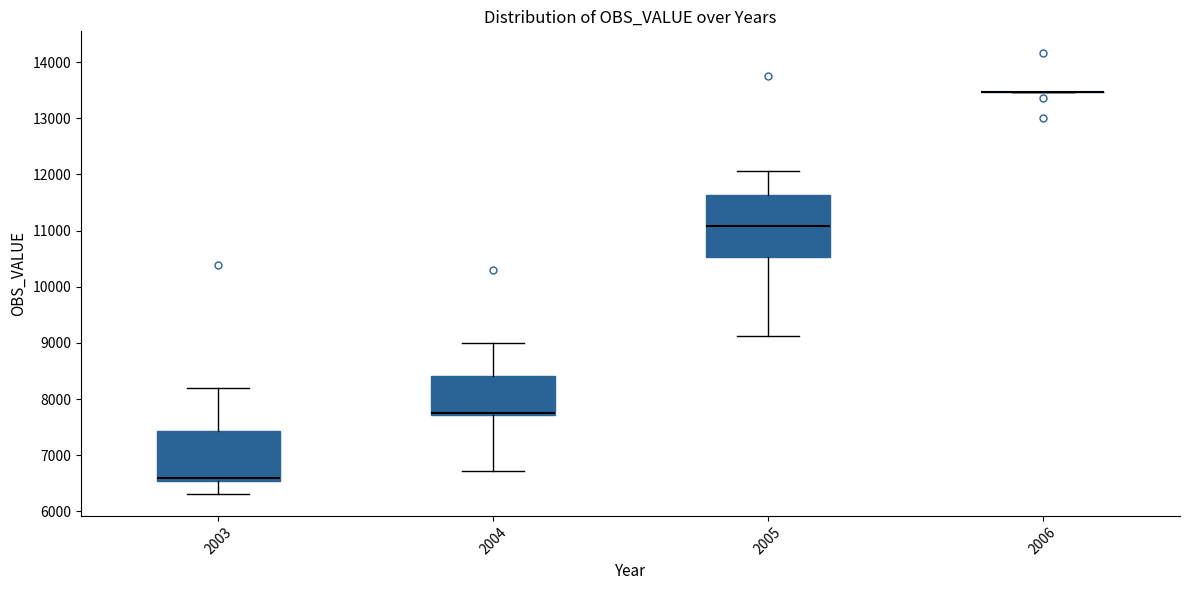

Reading left to right, transcribe this box plot: for each box, give where its median line is, the range the box spans, and where its two whiskers end, as read against the y-axis. The values are not printed on the chart, so give them approximately, as read against the axis.

2003: median 6600, box 6500 to 7400, whiskers 6300 to 8200
2004: median 7800, box 7700 to 8400, whiskers 6700 to 9000
2005: median 11100, box 10500 to 11600, whiskers 9100 to 12100
2006: box collapsed to a line at 13500, whiskers 13500 to 13500